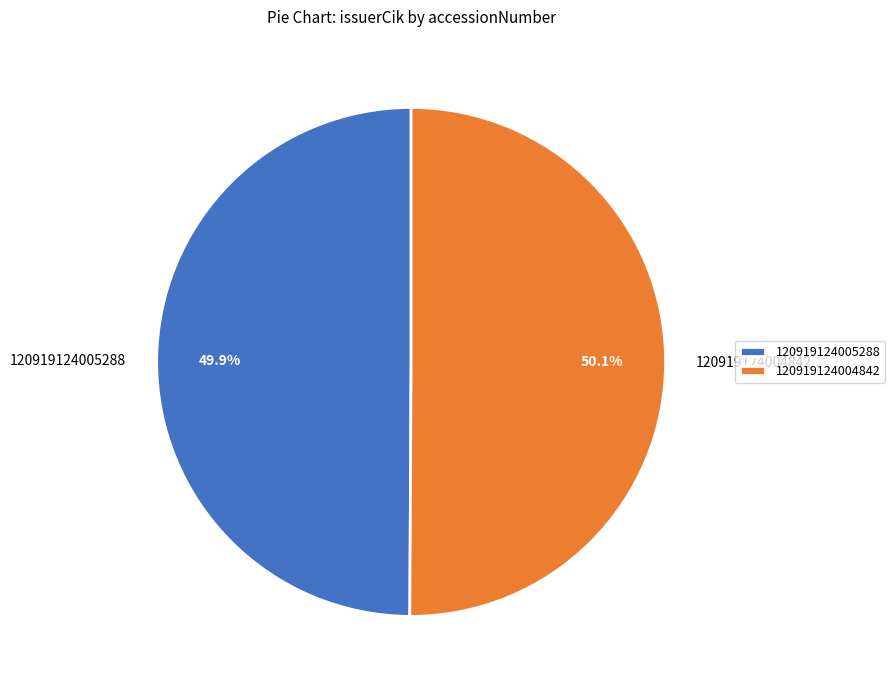

Combined, what portion of the pie is 120919124005288 and 120919124004842?

100.0%